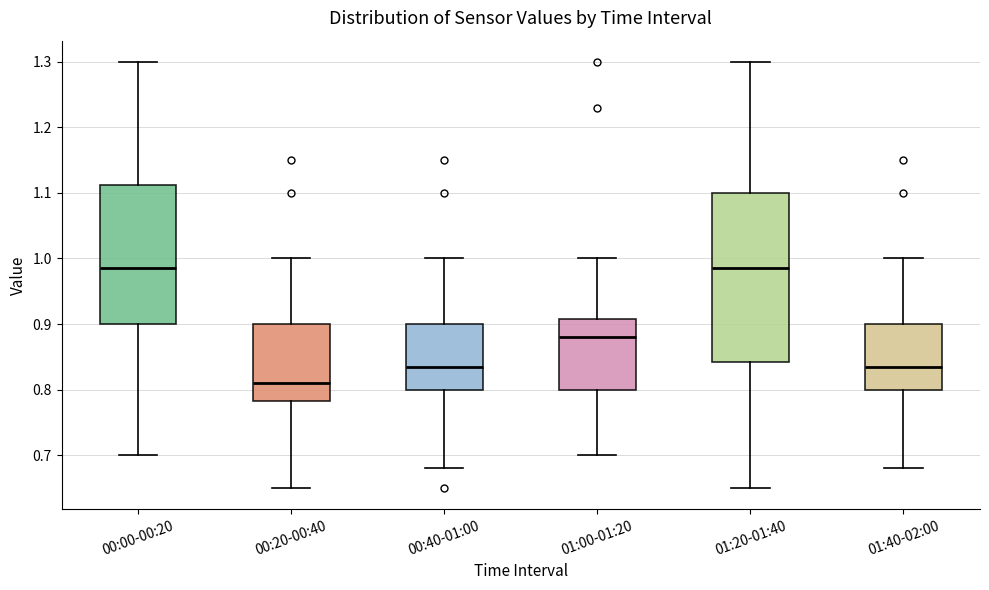

Reading left to right, read every box against the y-axis: the position of its median line, the range the box covers, and the ends of its whiskers. The values are not printed on the chart, so give them approximately, as read against the axis.

00:00-00:20: median 0.99, box 0.90 to 1.11, whiskers 0.70 to 1.30
00:20-00:40: median 0.81, box 0.78 to 0.90, whiskers 0.65 to 1.00
00:40-01:00: median 0.84, box 0.80 to 0.90, whiskers 0.68 to 1.00
01:00-01:20: median 0.88, box 0.80 to 0.91, whiskers 0.70 to 1.00
01:20-01:40: median 0.99, box 0.84 to 1.10, whiskers 0.65 to 1.30
01:40-02:00: median 0.84, box 0.80 to 0.90, whiskers 0.68 to 1.00